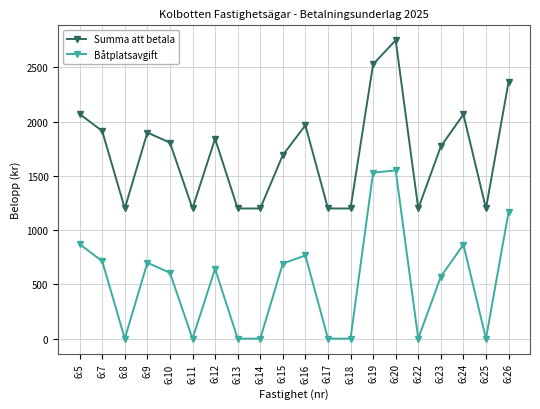

Rank the series by their maximum value, from highest to lowest.

Summa att betala, Båtplatsavgift